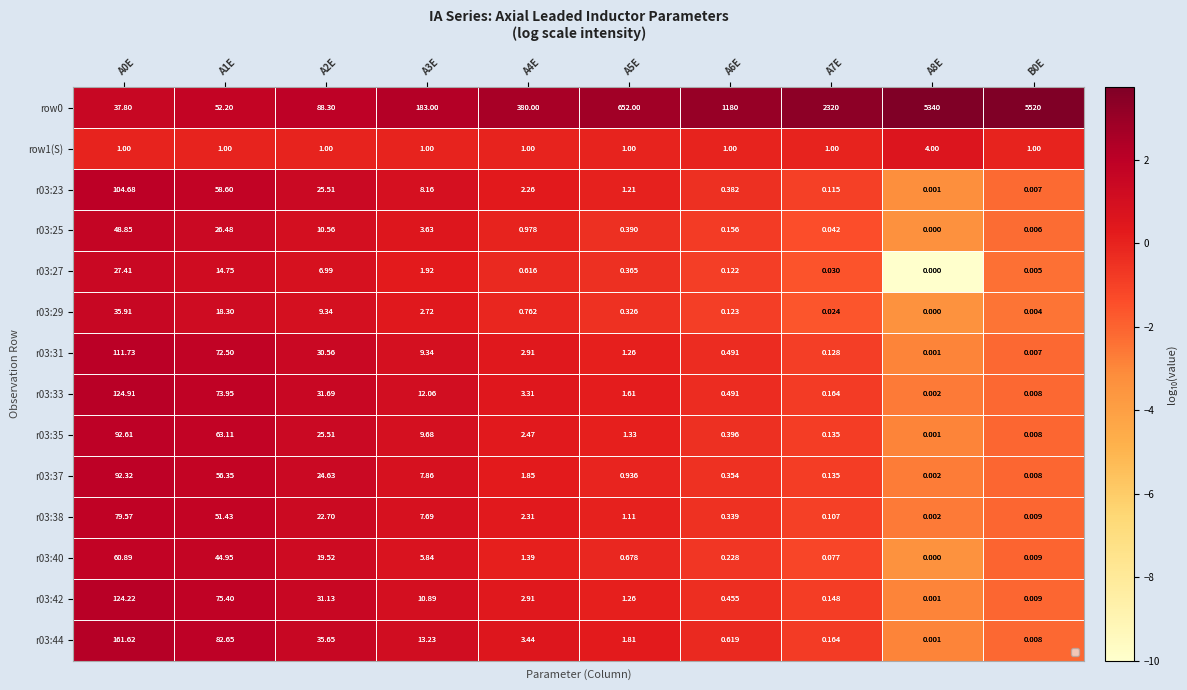

Which series has the largest total across all categories?

row0